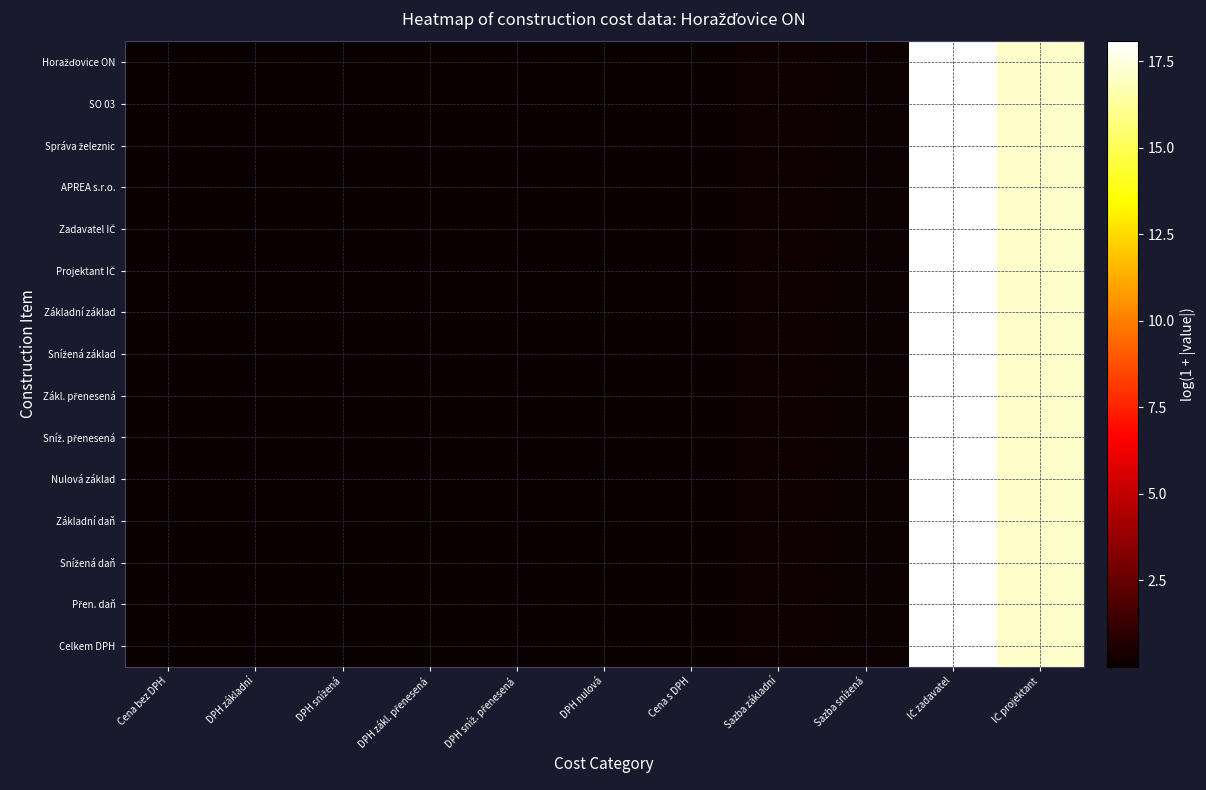

What is the greatest value displayed?

18.1